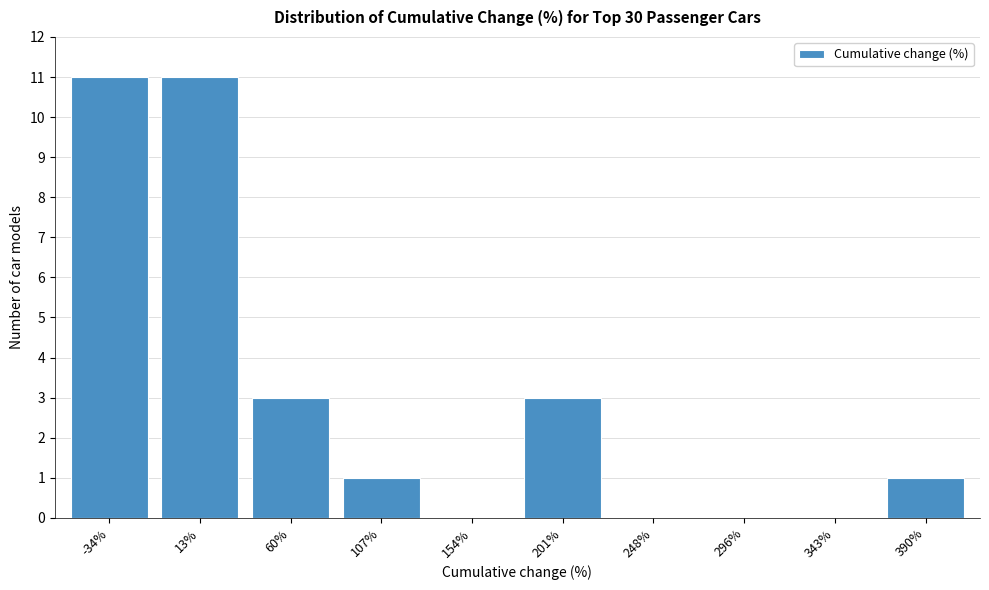

Reading left to right, what are all the values shown in this chart?

-34%=11	13%=11	60%=3	107%=1	154%=0	201%=3	248%=0	296%=0	343%=0	390%=1